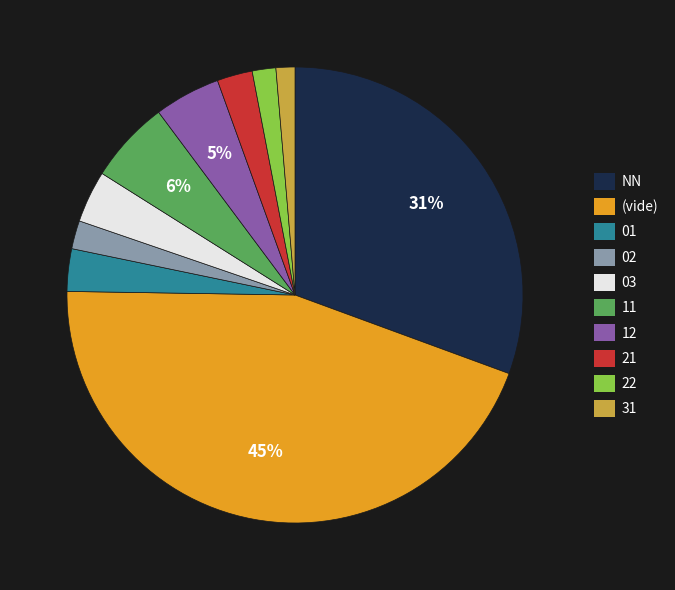

What percentage is the 01 slice, to the nearest percent?

3%